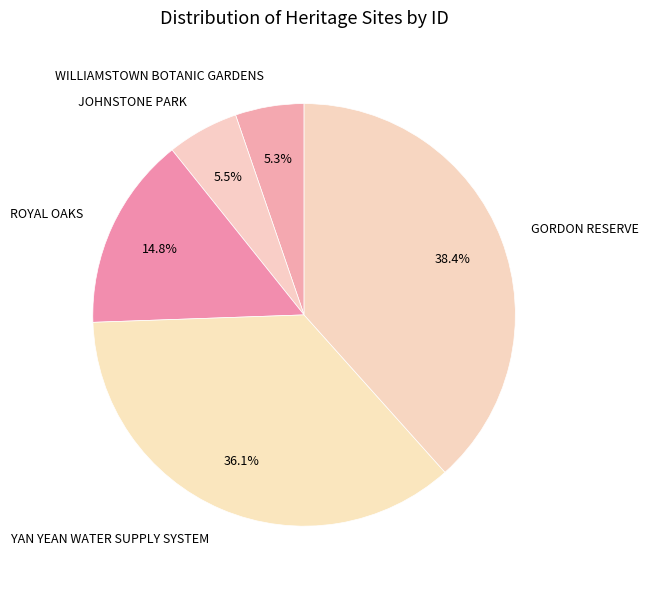

Combined, do YAN YEAN WATER SUPPLY SYSTEM and ROYAL OAKS account for over 50%?

Yes